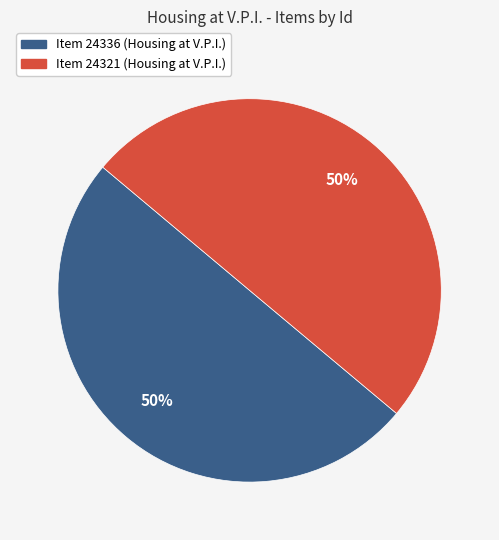

How many slices are in this pie chart?

2